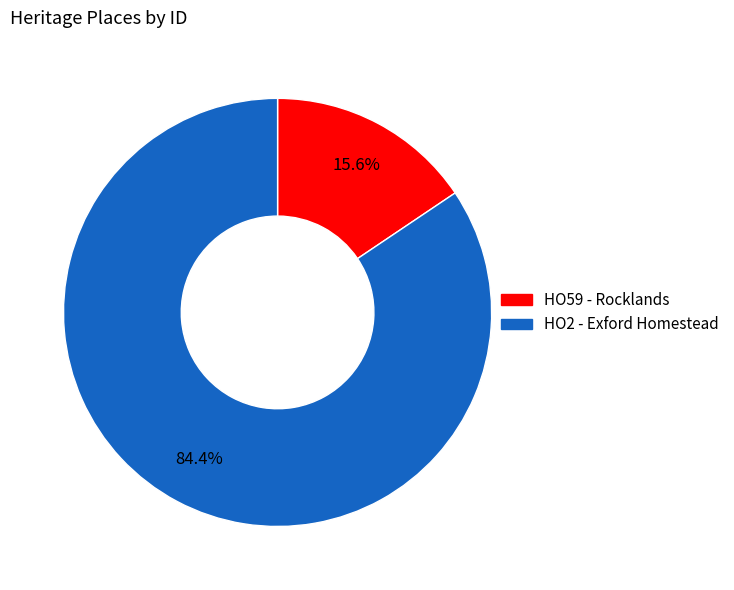

Which has a higher value, HO2 - Exford Homestead or HO59 - Rocklands?

HO2 - Exford Homestead